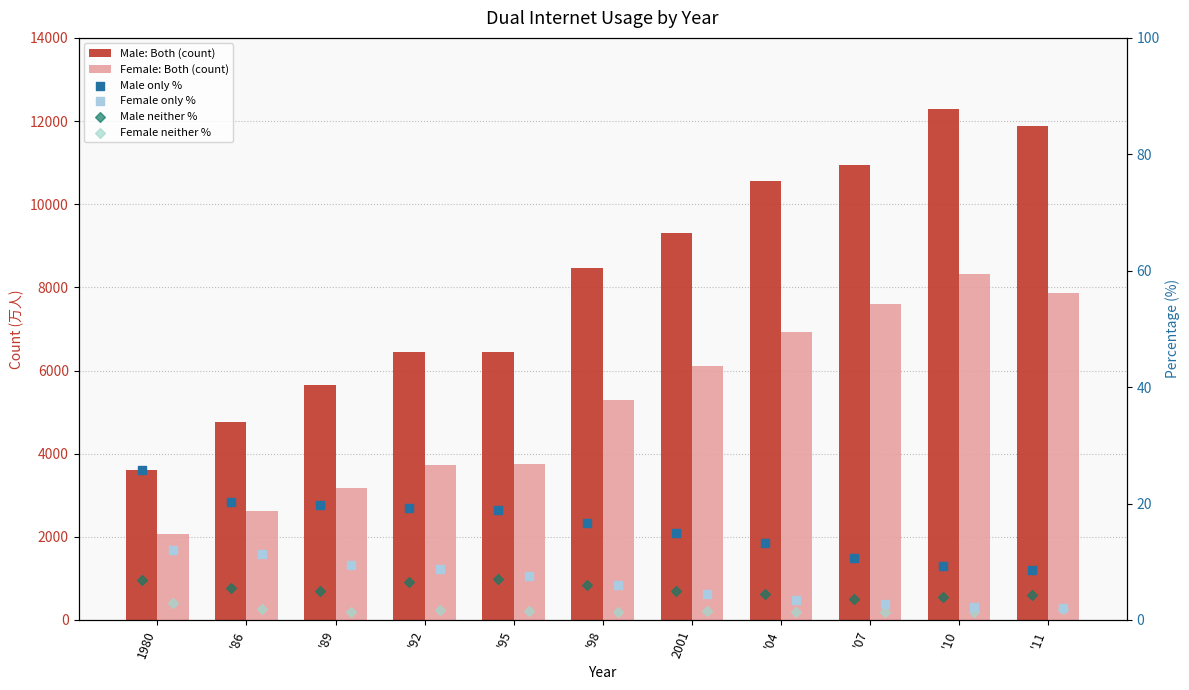

Is the value of Female only % at '92 greater than the value of Female: Both (count) at '89?

No